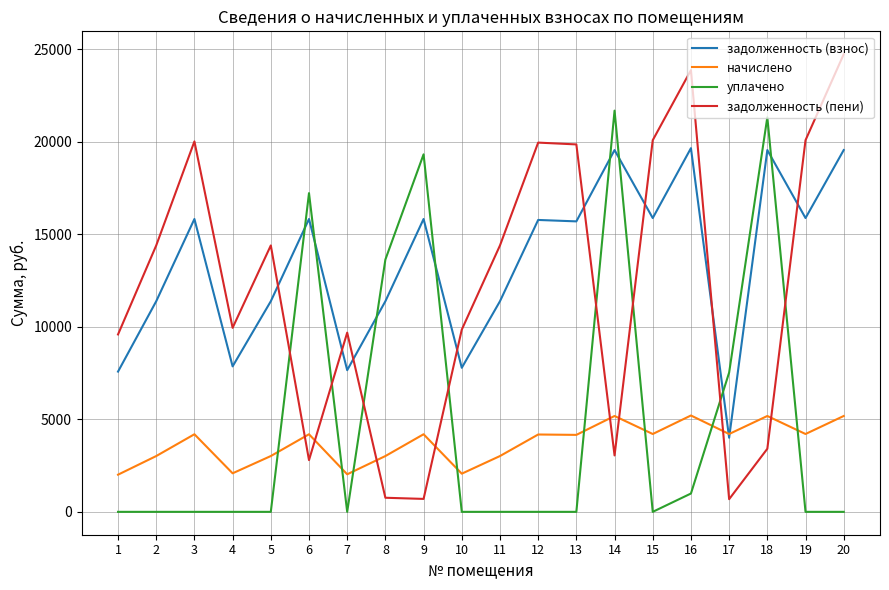

What is the maximum value for задолженность (пени)?

24720.4